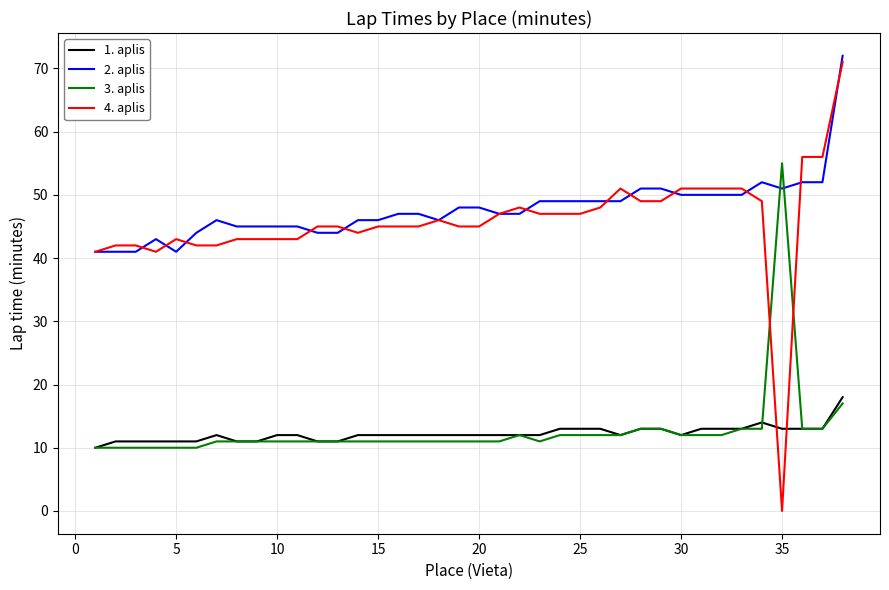

What is the maximum value shown in the chart?

72